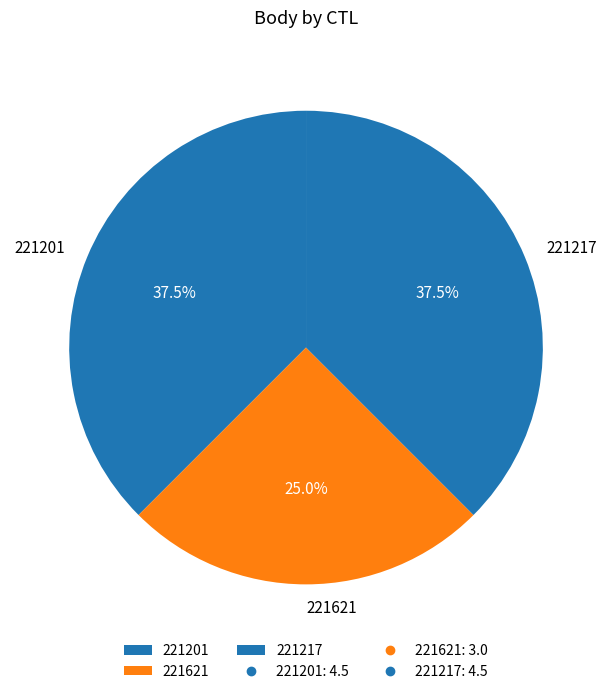

Does 221217 account for over 50% of the chart?

No